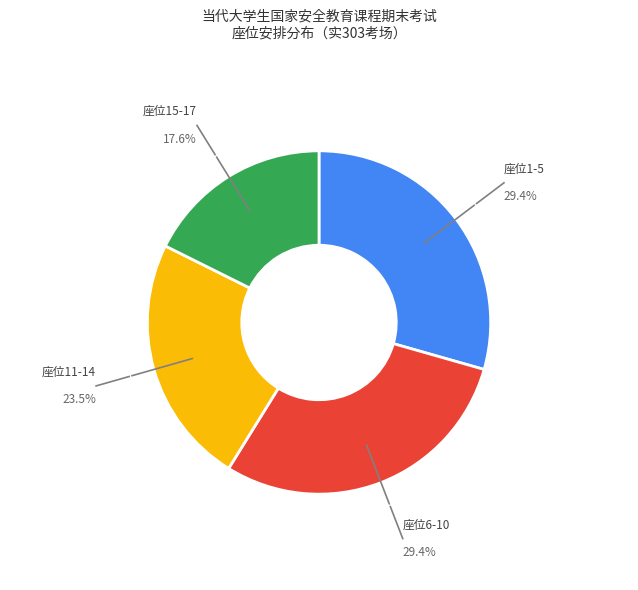

What is the smallest slice in the pie chart?

座位15-17